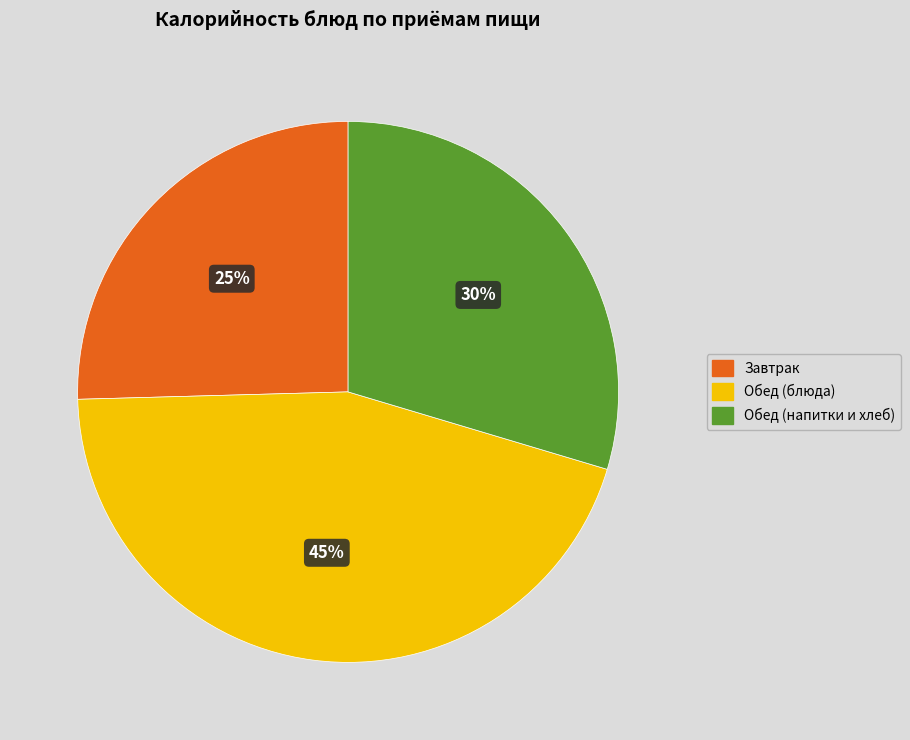

Is there a majority slice in this chart?

No